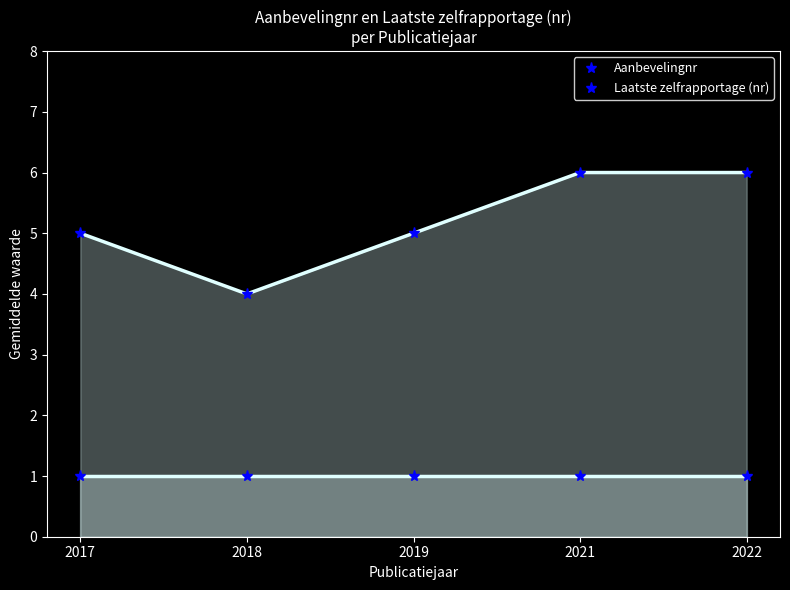

What is the spread (max minus min) of values at 2021?

5